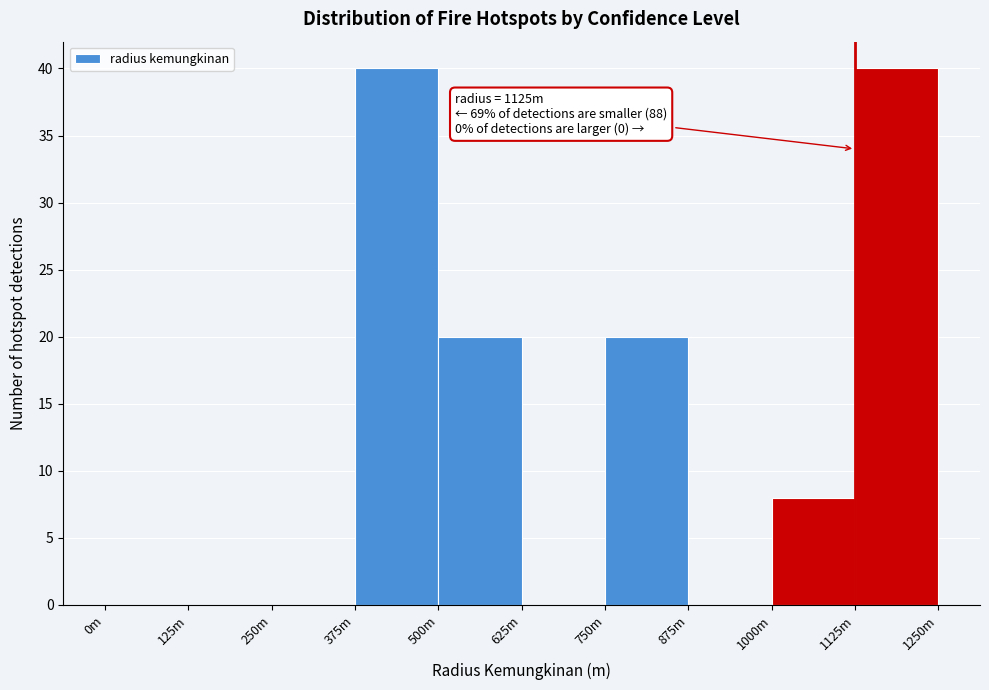

Reading left to right, transcribe all the data shown in this chart.

0m=0	125m=0	250m=0	375m=40	500m=20	625m=0	750m=20	875m=0	1000m=8	1125m=40